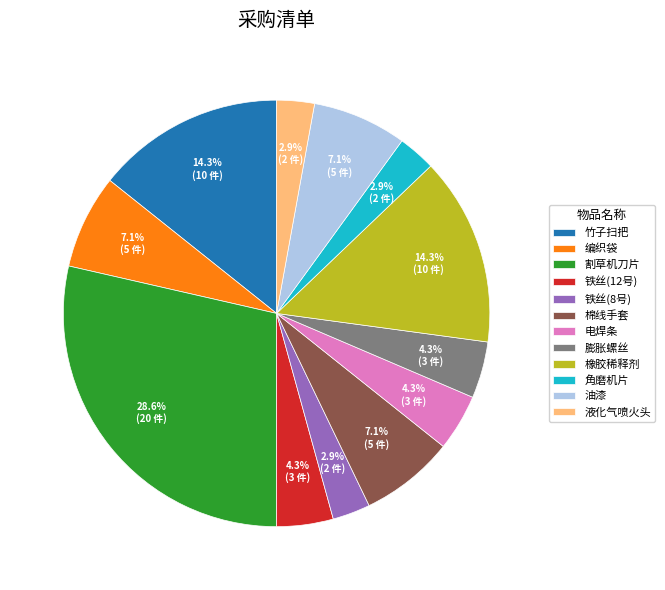

What percentage is the 电焊条 slice, to the nearest percent?

4%